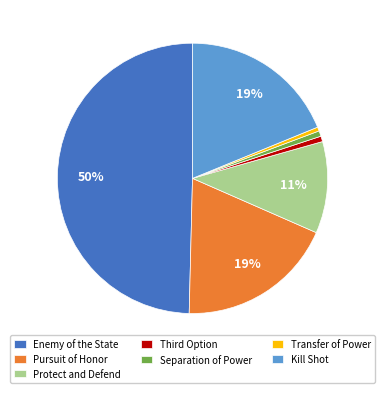

To the nearest percent, what is the average slice percentage?

14%